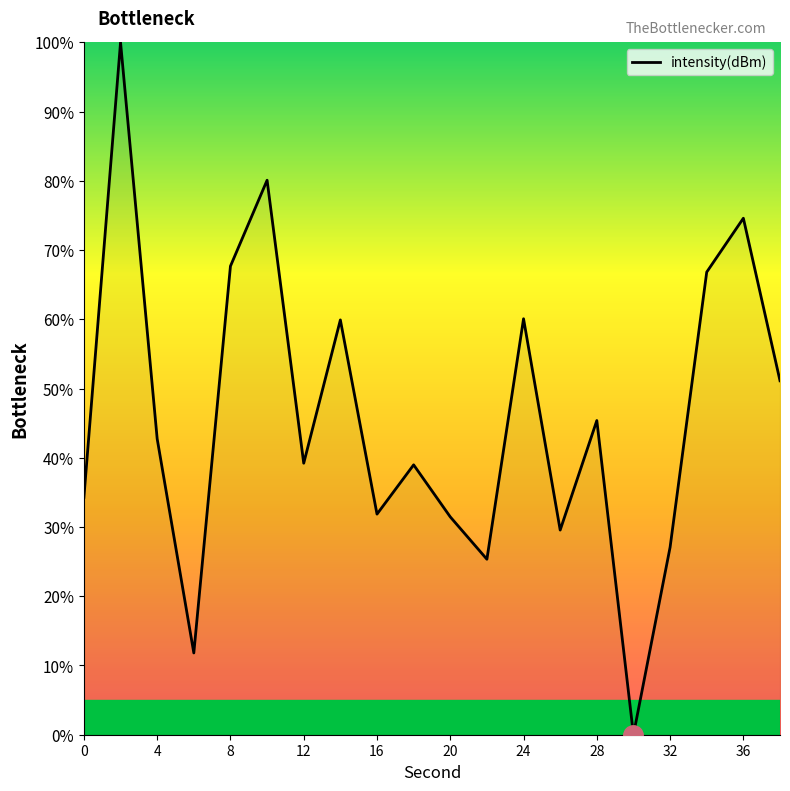

How many interior local peaks (higher than both neighbors) does the data have?

7